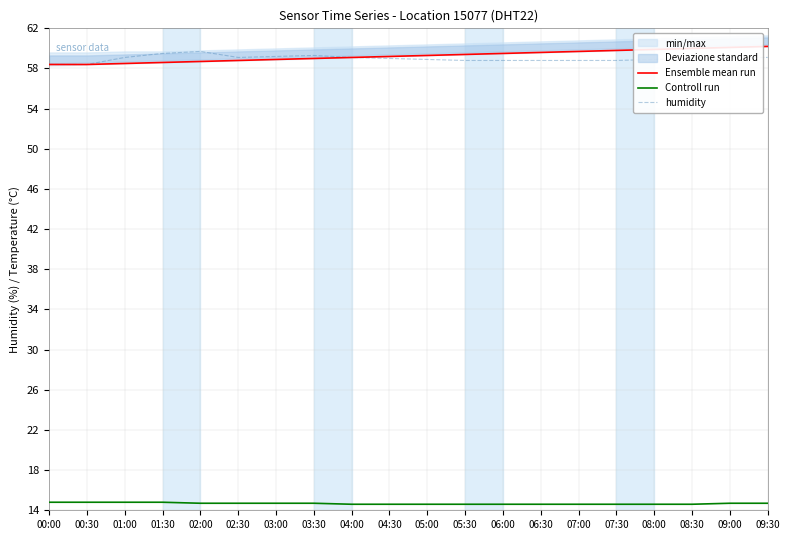

How many interior local peaks does the humidity series have?

2